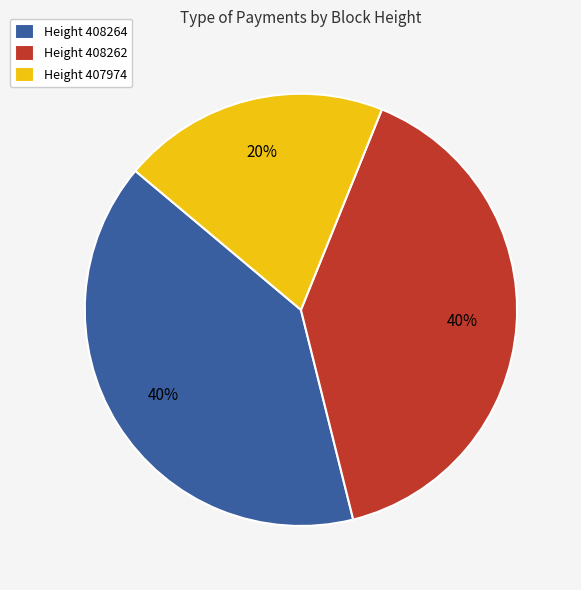

To the nearest percent, what percentage of the pie is Height 408264?

40%